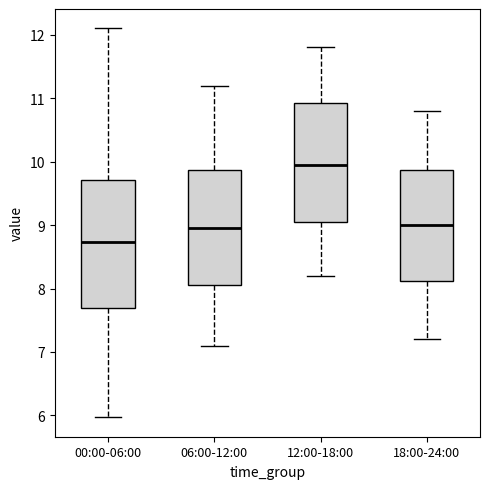

Reading left to right, transcribe this box plot: for each box, give where its median line is, the range the box spans, and where its two whiskers end, as read against the y-axis. The values are not printed on the chart, so give them approximately, as read against the axis.

00:00-06:00: median 8.7, box 7.7 to 9.7, whiskers 6.0 to 12.1
06:00-12:00: median 9.0, box 8.1 to 9.9, whiskers 7.1 to 11.2
12:00-18:00: median 10.0, box 9.1 to 10.9, whiskers 8.2 to 11.8
18:00-24:00: median 9.0, box 8.1 to 9.9, whiskers 7.2 to 10.8